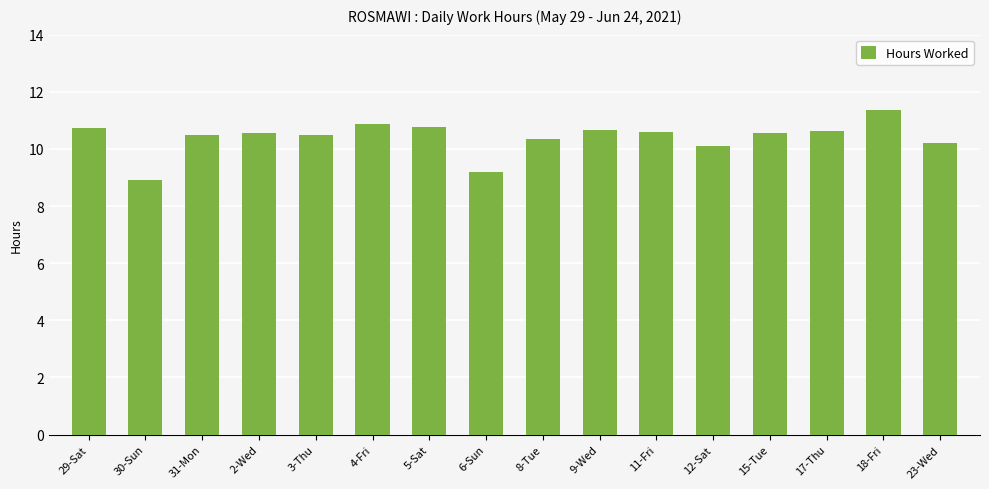

Approximately how many times larger is the value at 11-Fri compared to 29-Sat?

1.0